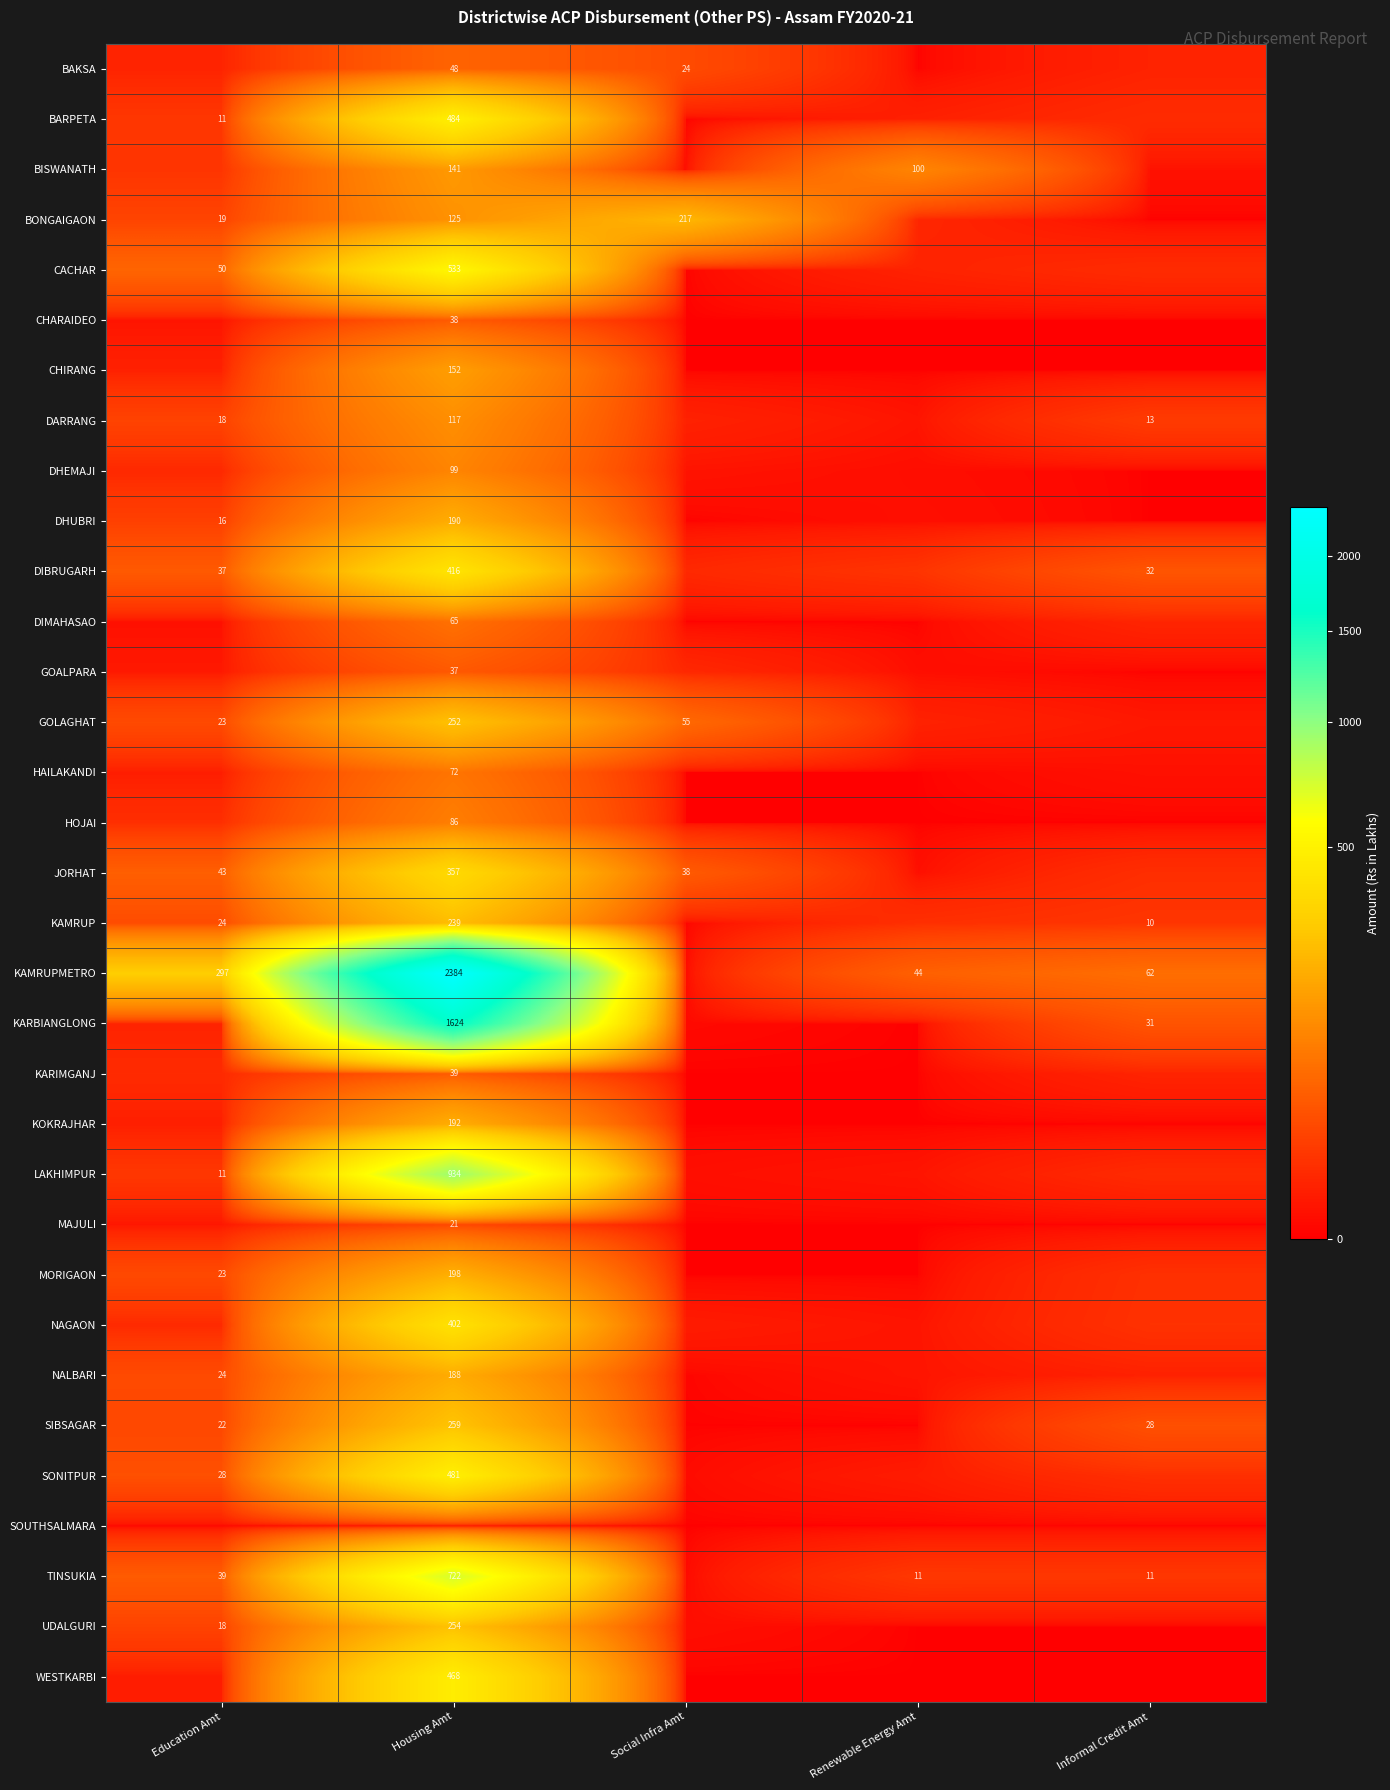

The JORHAT series shows 0.5 at Renewable Energy Amt. True or false?

True